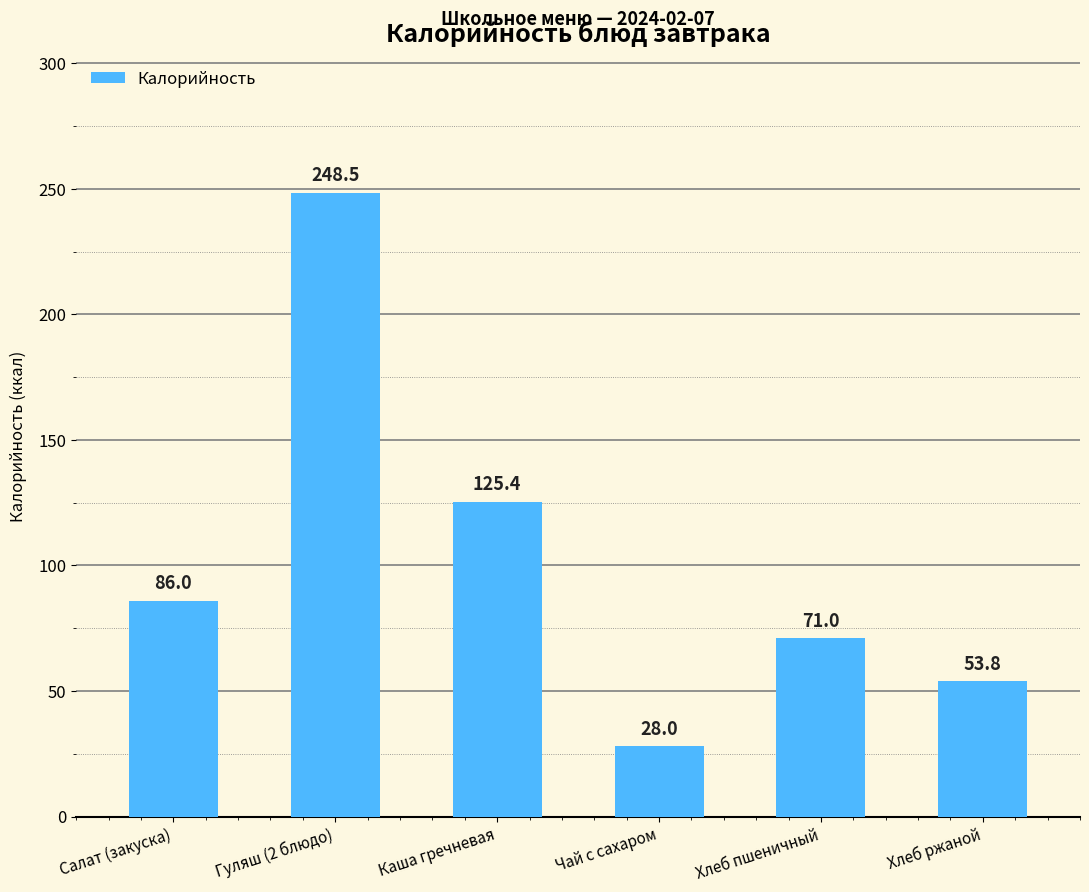

Rank the categories by value from highest to lowest.

Гуляш (2 блюдо), Каша гречневая, Салат (закуска), Хлеб пшеничный, Хлеб ржаной, Чай с сахаром